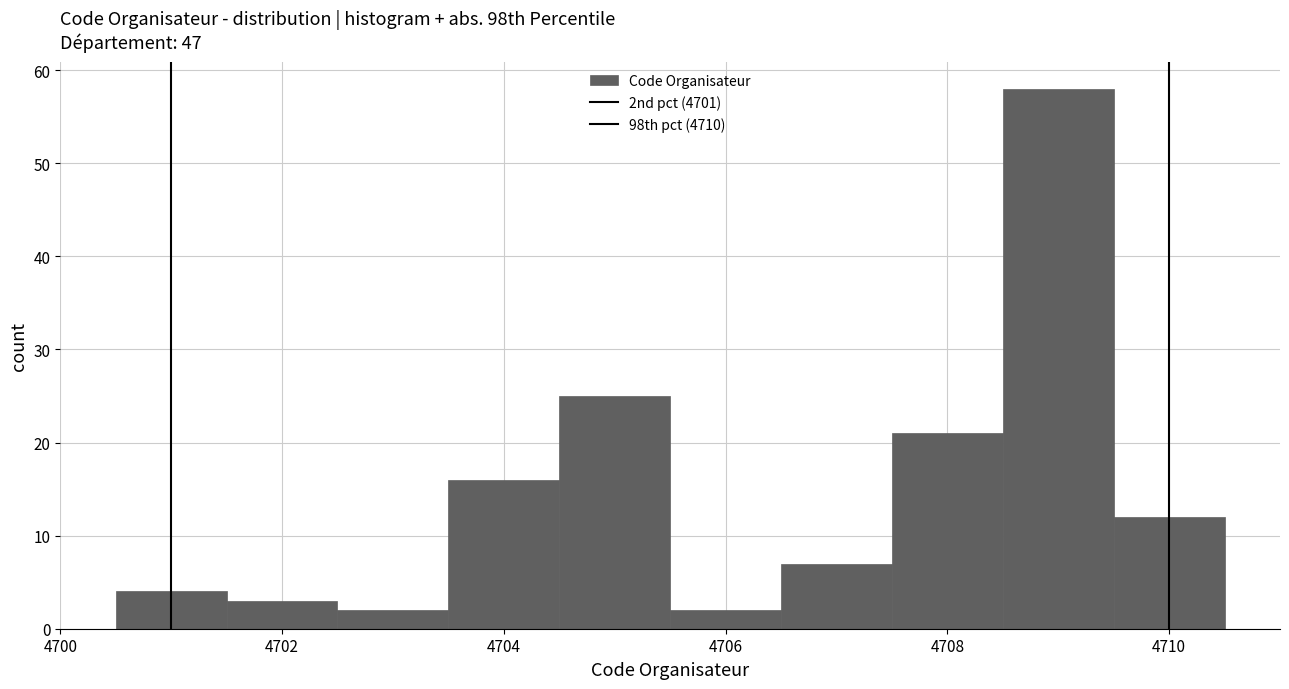

Reading left to right, list every bar in this chart as the range it spans on the x-axis followed by its height. Neither the bar edges nor the heights are printed on the chart, so give them approximately, as read against the axes.

4700.5 to 4701.5: 4
4701.5 to 4702.5: 3
4702.5 to 4703.5: 2
4703.5 to 4704.5: 16
4704.5 to 4705.5: 25
4705.5 to 4706.5: 2
4706.5 to 4707.5: 7
4707.5 to 4708.5: 21
4708.5 to 4709.5: 58
4709.5 to 4710.5: 12